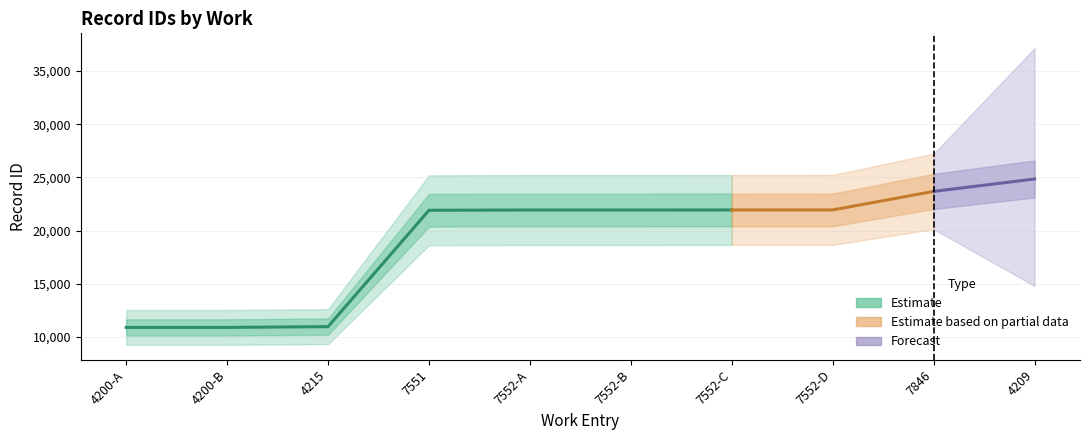

The id_upper series shows 10892 at 4200-B. True or false?

True